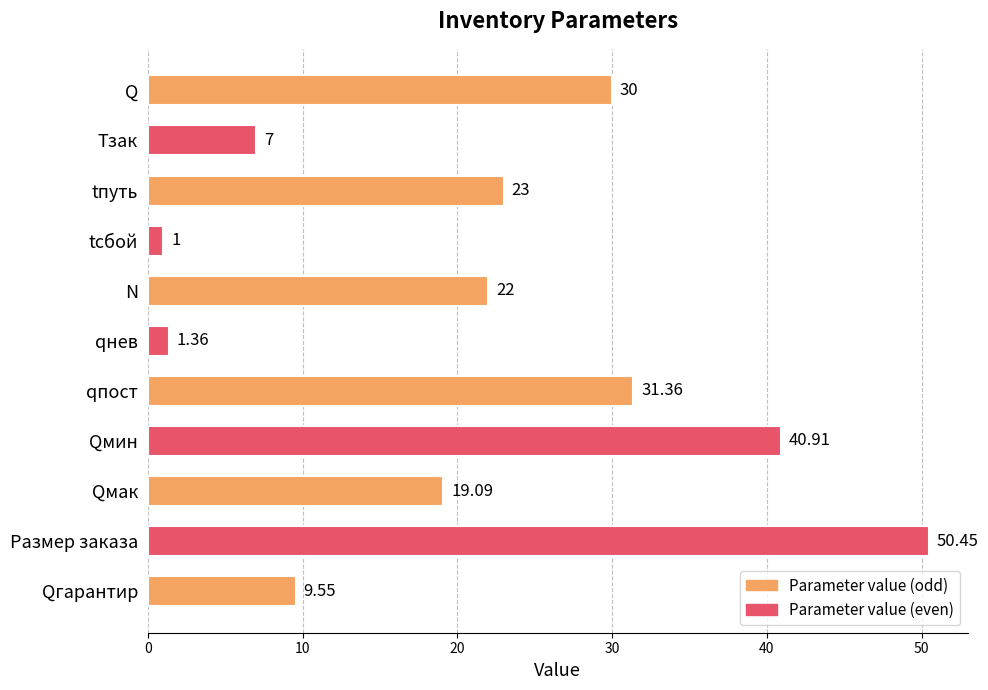

How many data points does each series have?

11